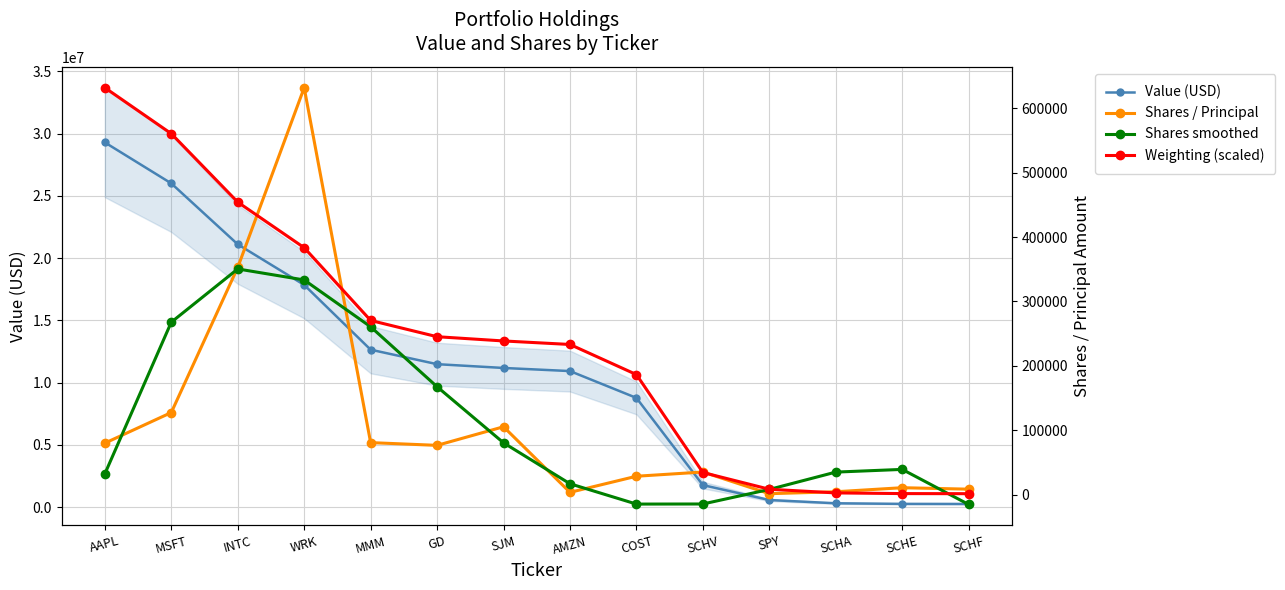

True or false: Shares / Principal has a value of 74108.1 at MSFT.

False